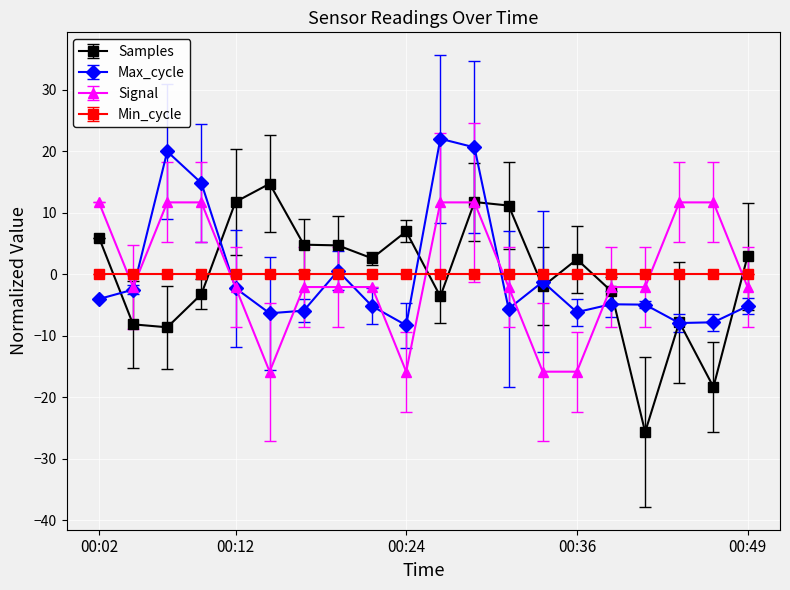

Which series has the largest range (max minus min)?

Samples